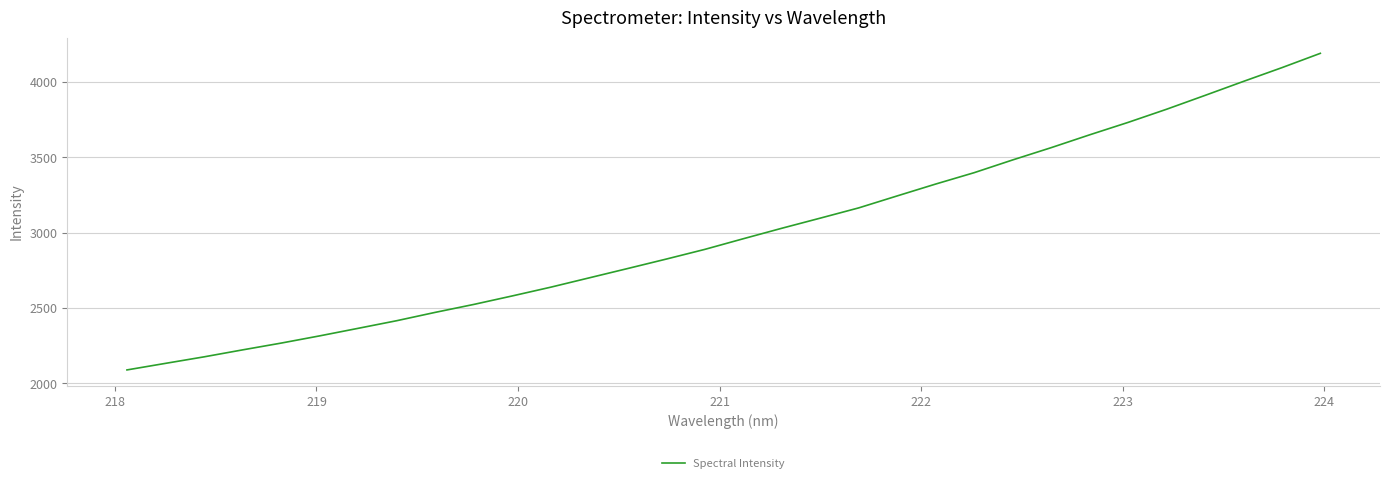

What is the difference between the maximum and minimum values?

2100.7